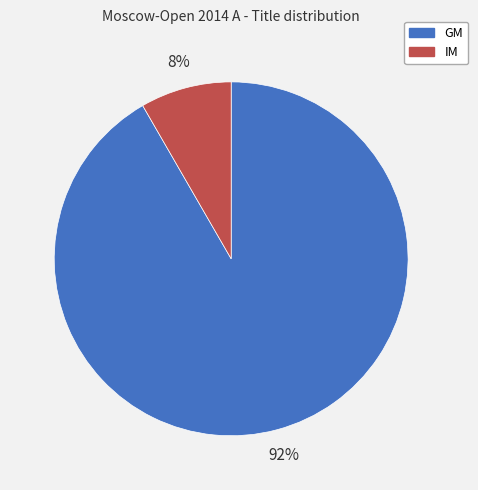

Which slice is the smallest?

IM